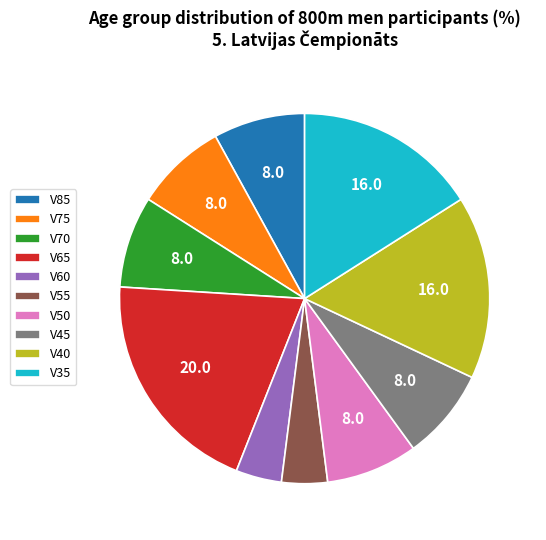

Does any single category account for the majority?

No